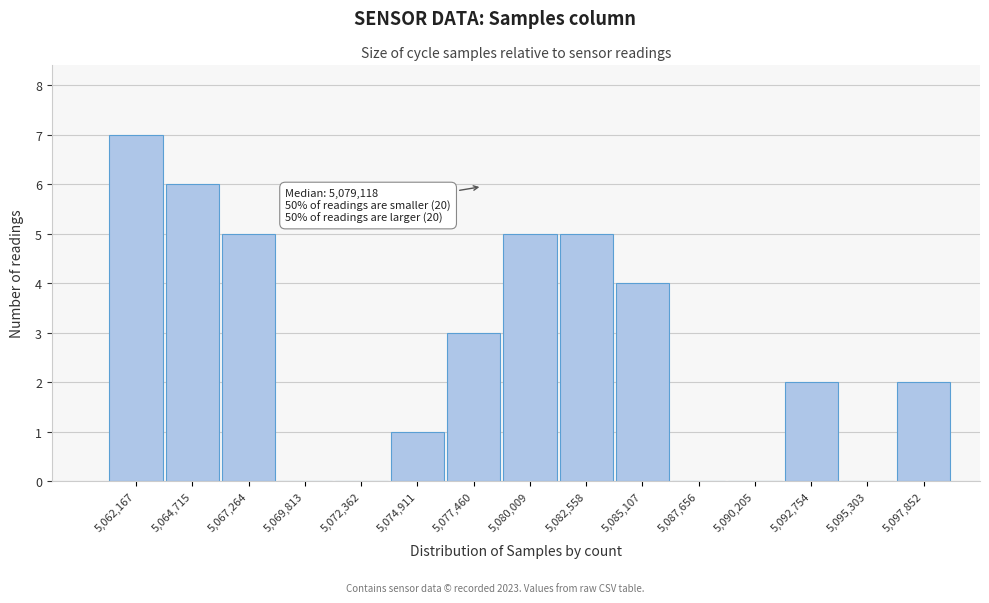

Reading right to left, what are all the values shown in this chart?

5,097,852=2	5,095,303=0	5,092,754=2	5,090,205=0	5,087,656=0	5,085,107=4	5,082,558=5	5,080,009=5	5,077,460=3	5,074,911=1	5,072,362=0	5,069,813=0	5,067,264=5	5,064,715=6	5,062,167=7